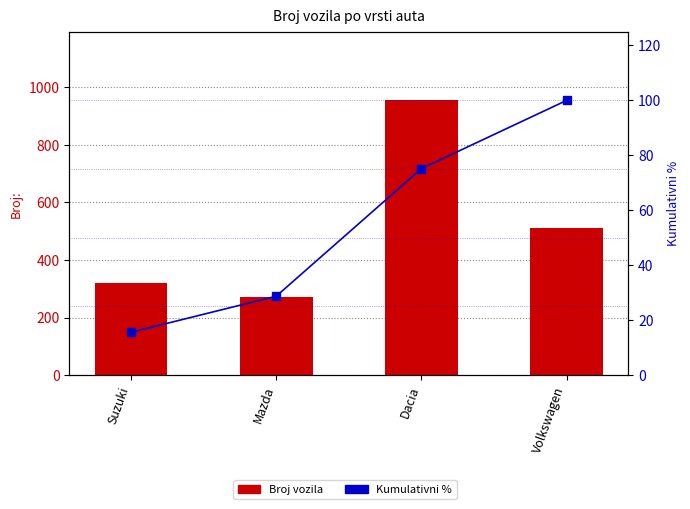

Reading left to right, transcribe all the data shown in this chart.

Broj vozila: 320.0	270.0	955.0	510.0
Kumulativni %: 15.6	28.7	75.2	100.0